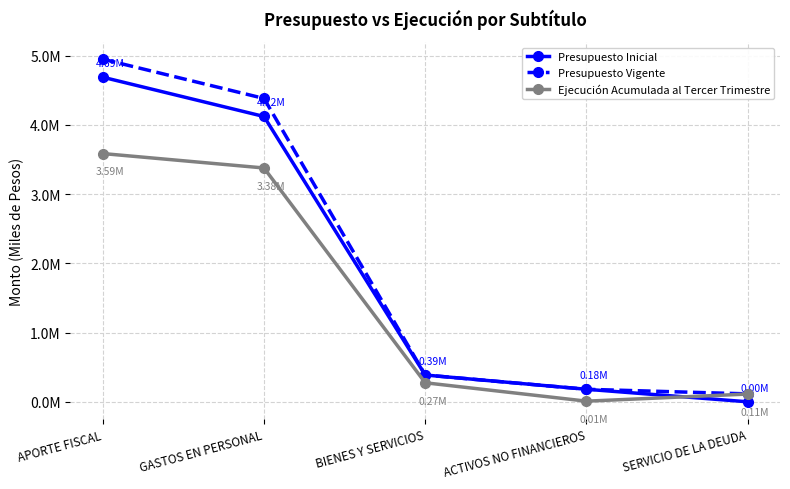

Which category has the highest value in the Presupuesto Vigente series?

APORTE FISCAL